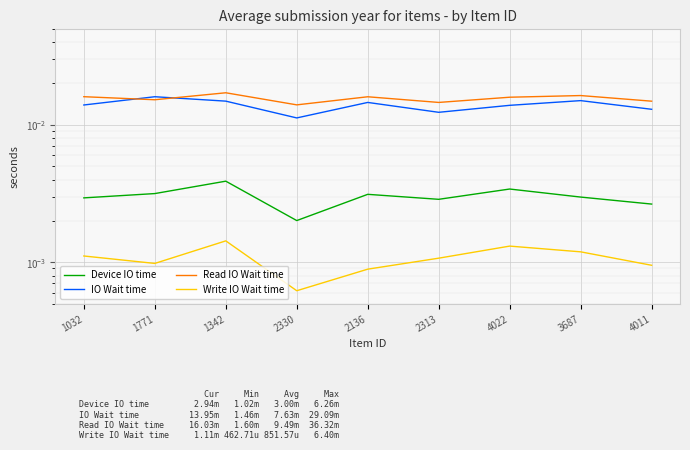

Rank the series by their maximum value, from highest to lowest.

Read IO Wait time, IO Wait time, Device IO time, Write IO Wait time